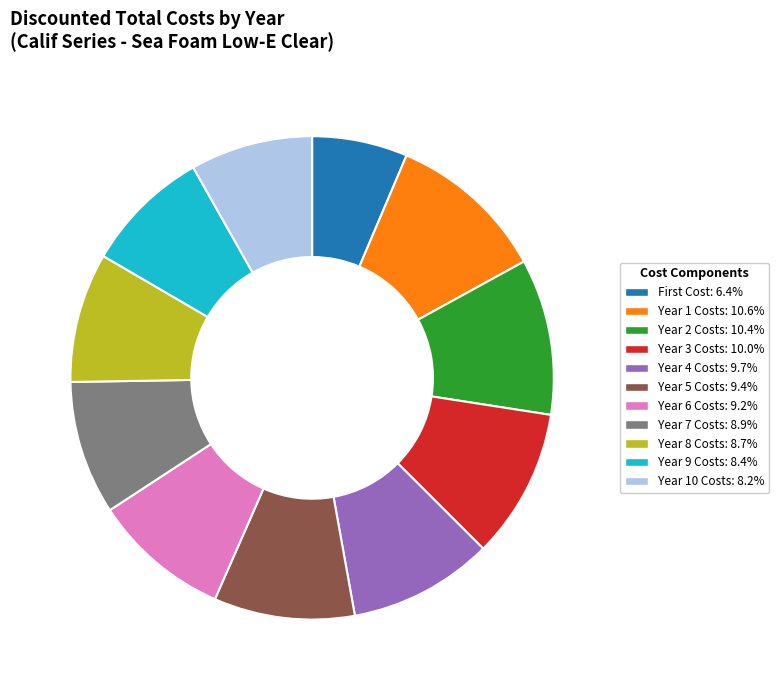

Does any single category account for the majority?

No